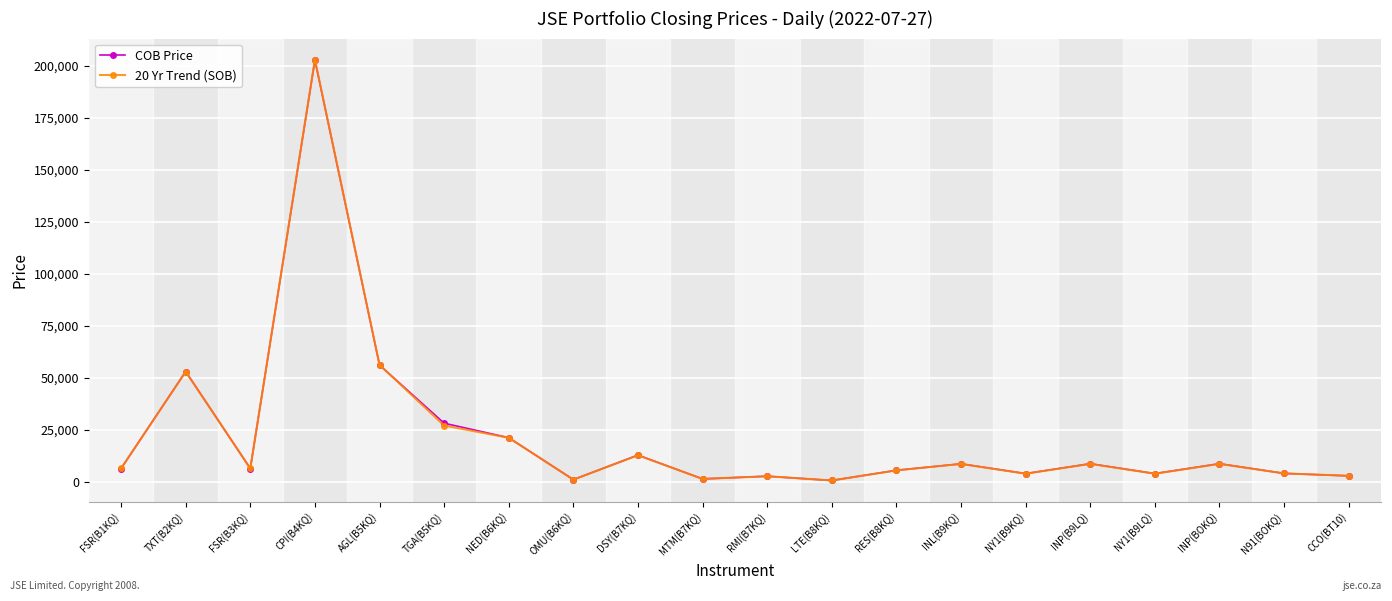

How many values in the COB Price series are below 6479?

9